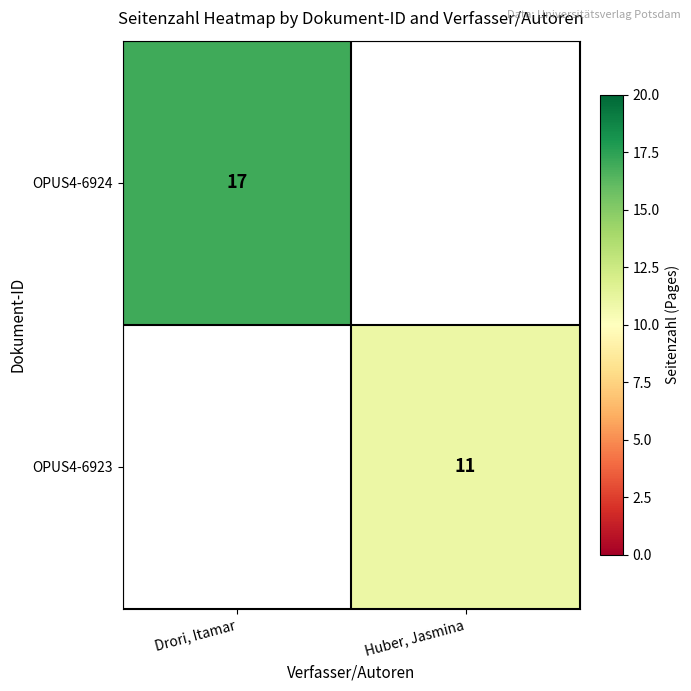

The value of OPUS4-6923 at Huber, Jasmina is 11. True or false?

True